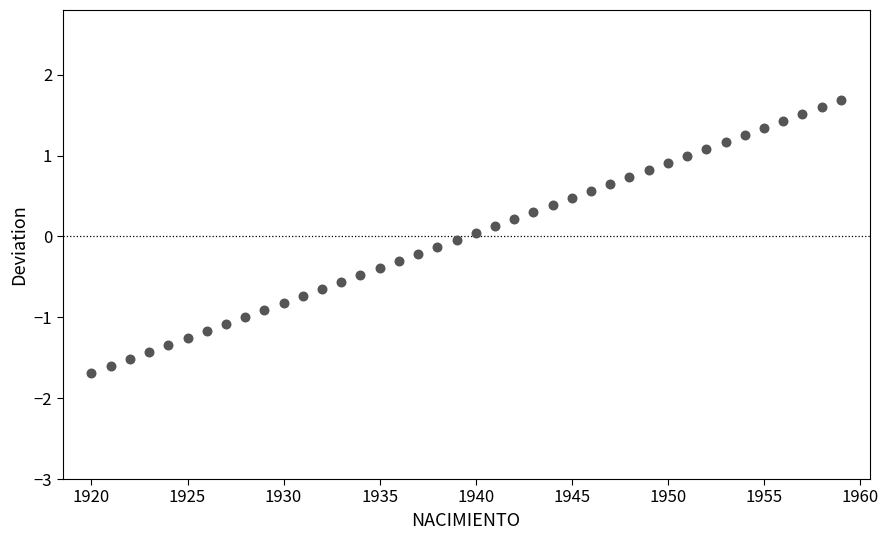

What is the range of Y values (max minus min)?

3.4